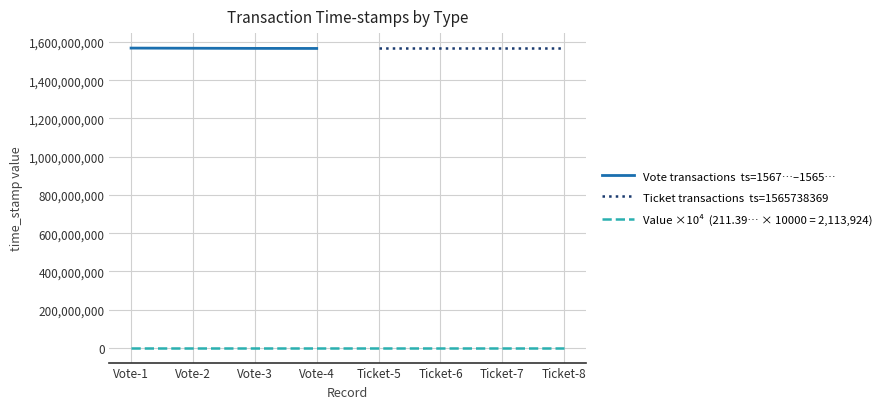

Is it true that Vote transactions  ts=1567…–1565… equals 2220008203 at Vote-3?

False